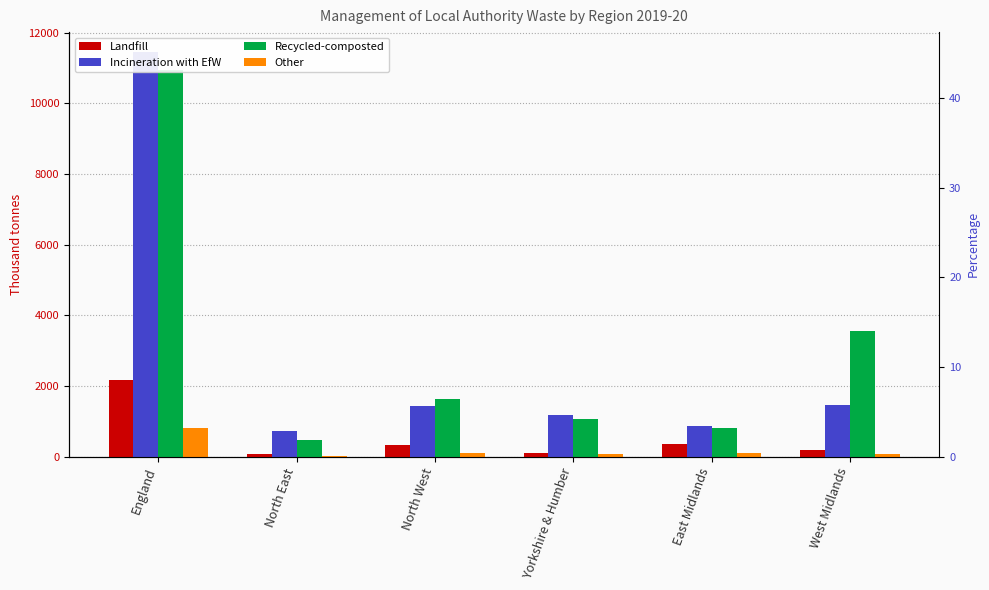

Is it true that Incineration with EfW equals 1452 at West Midlands?

True